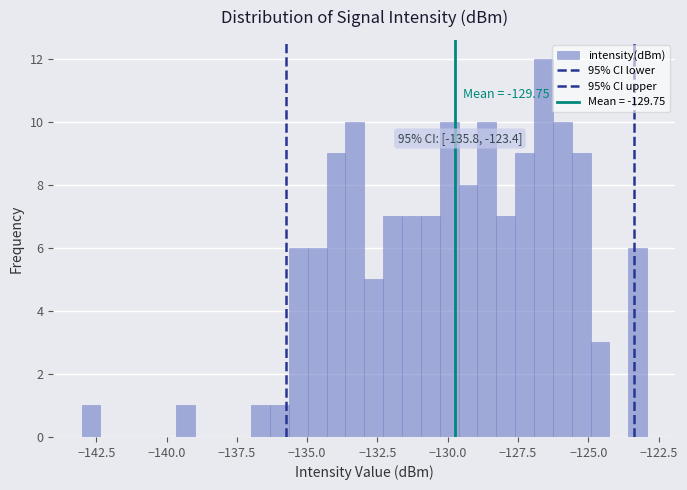

Around what value on the x-axis is the tallest bar? Give the approximate position of its centre, as read against the axis.

-126.5